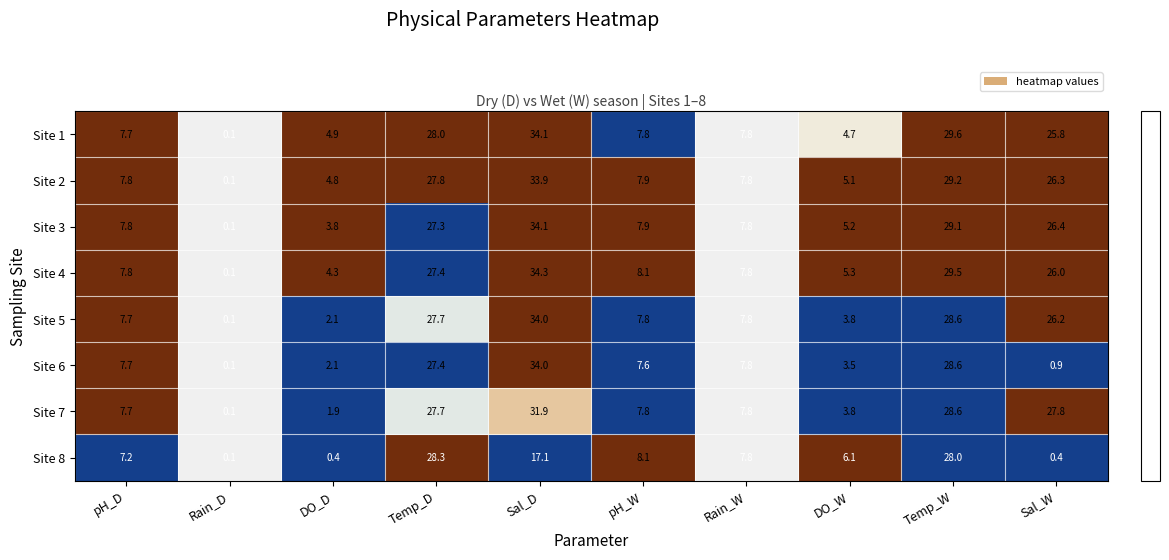

What is the spread (max minus min) of values at pH_D?

0.6